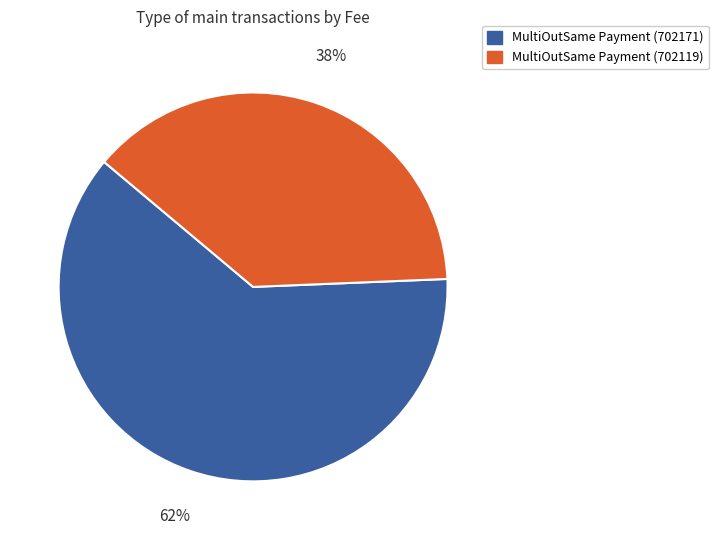

Count the number of slices in the pie.

2